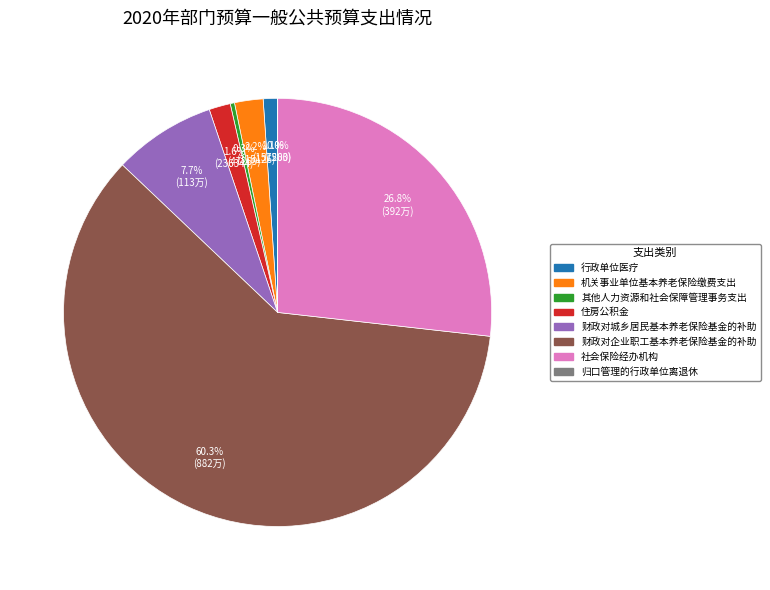

Is the sum of 其他人力资源和社会保障管理事务支出 and 财政对企业职工基本养老保险基金的补助 greater than half?

Yes